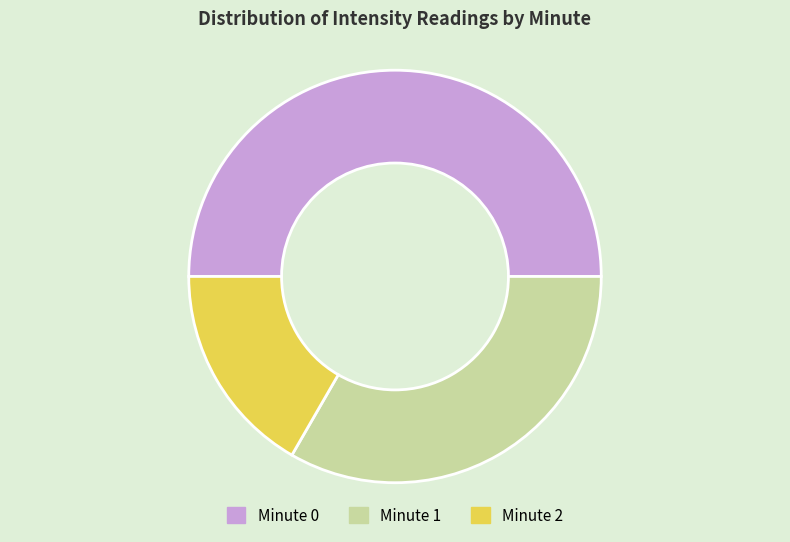

What is the ratio of the value at Minute 1 to the value at Minute 2?

2.0